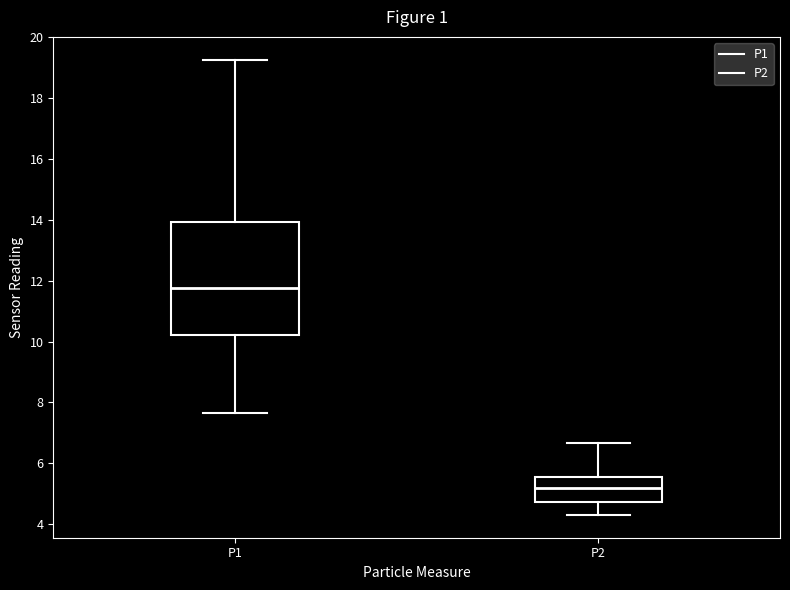

Which box has the highest median line?

P1